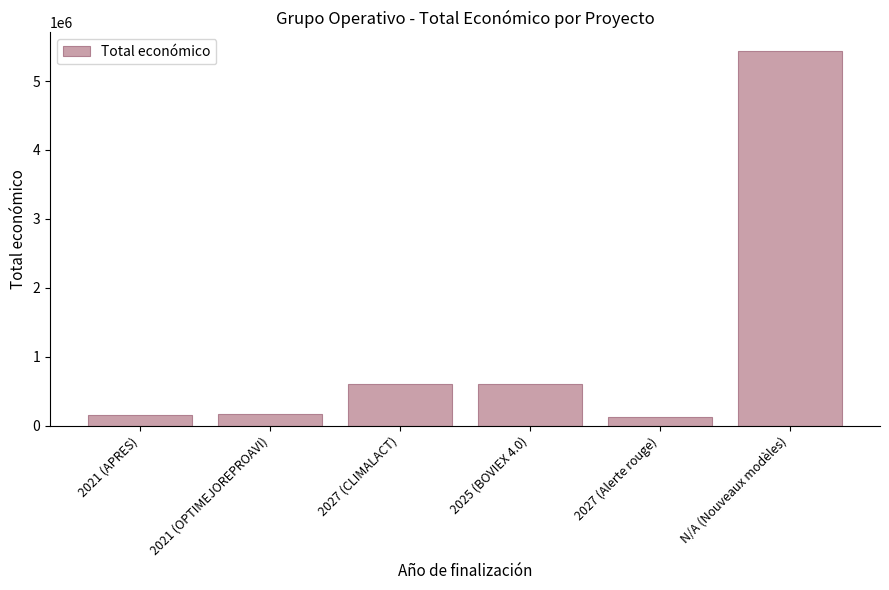

Are the bars grouped side by side (vs. stacked)?

No